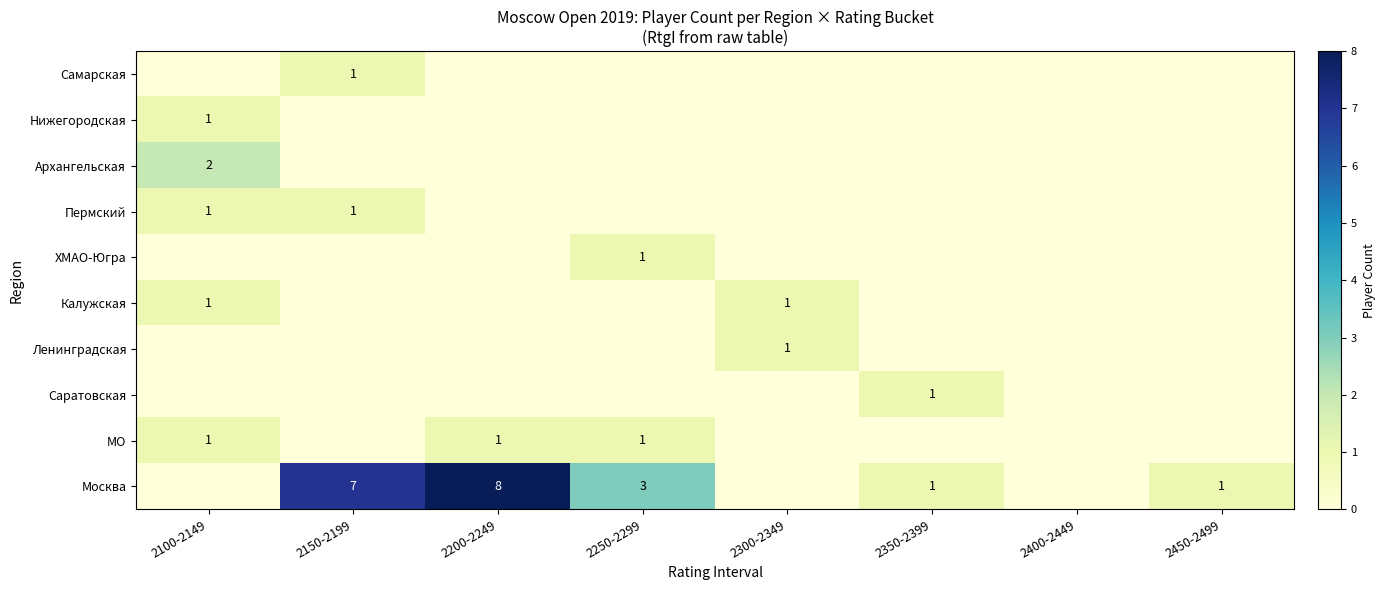

The value of Архангельская at 2100-2149 is 1. True or false?

False